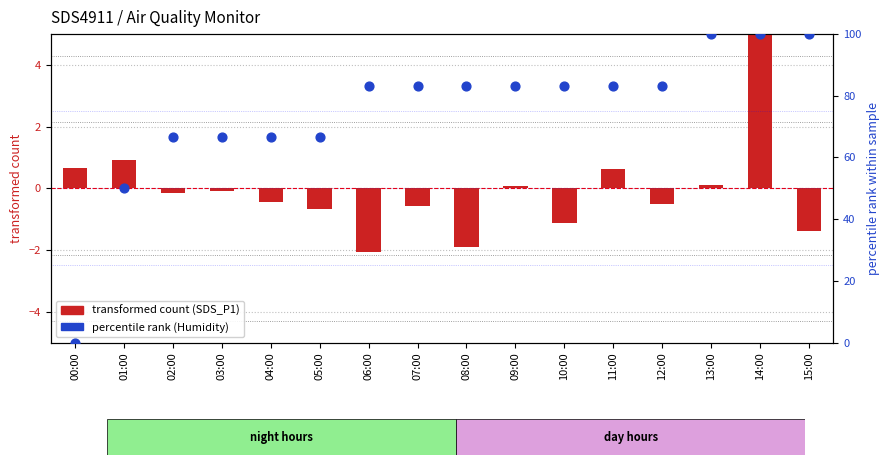

At how many categories does at least one series exceed 73?

10